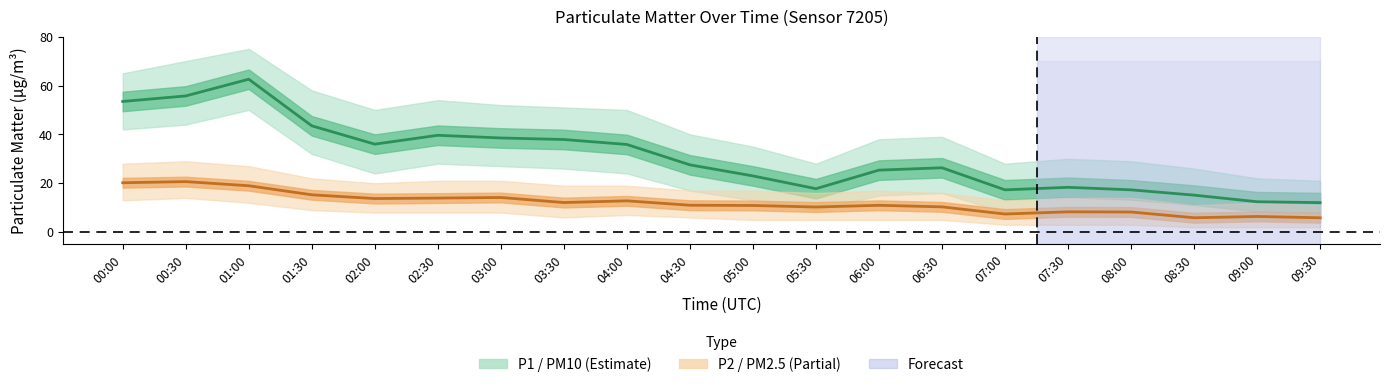

How many data points in P2 (PM2.5) are above 11?

9